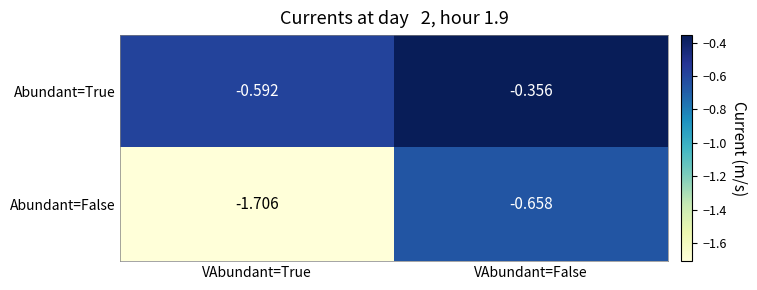

Is the value of Abundant=True at VAbundant=True greater than the value of Abundant=False at VAbundant=False?

Yes